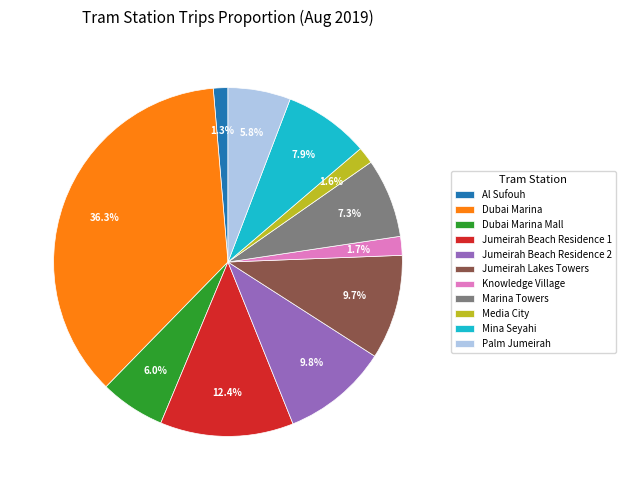

What percentage is NOT represented by Palm Jumeirah?

94.2%